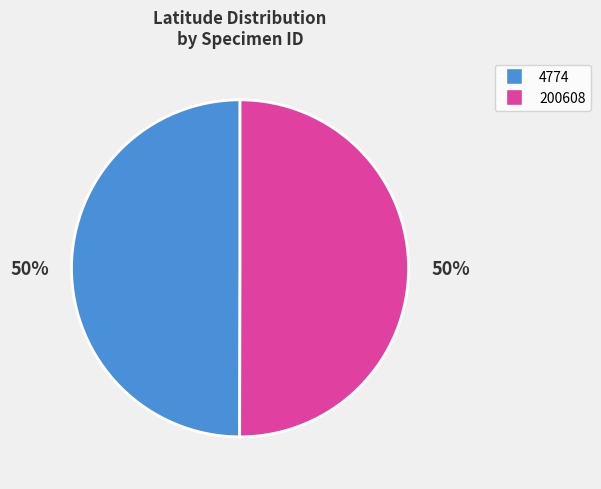

What percentage is the 200608 slice, to the nearest percent?

50%